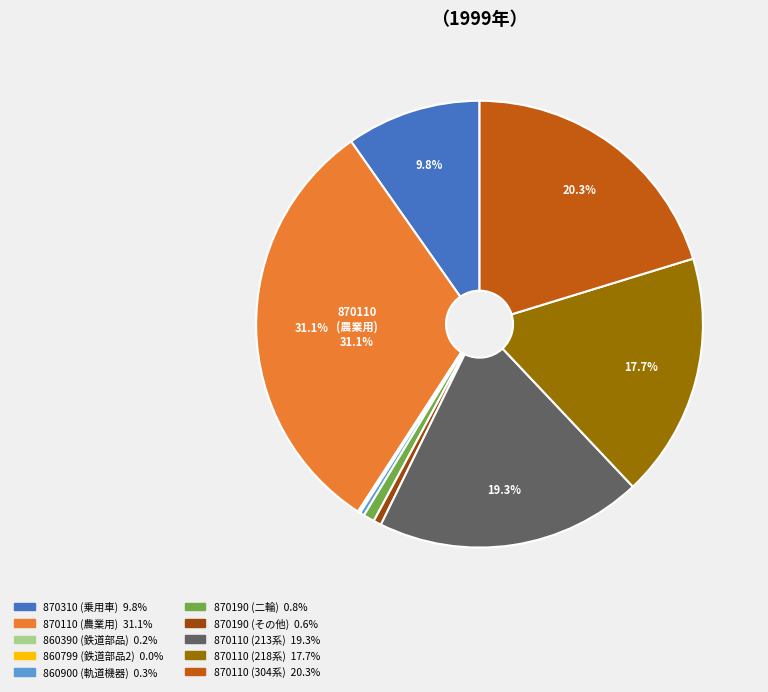

Do 870190 (二輪) 0.8% and 870310 (乗用車) 9.8% together represent more than half of the pie?

No